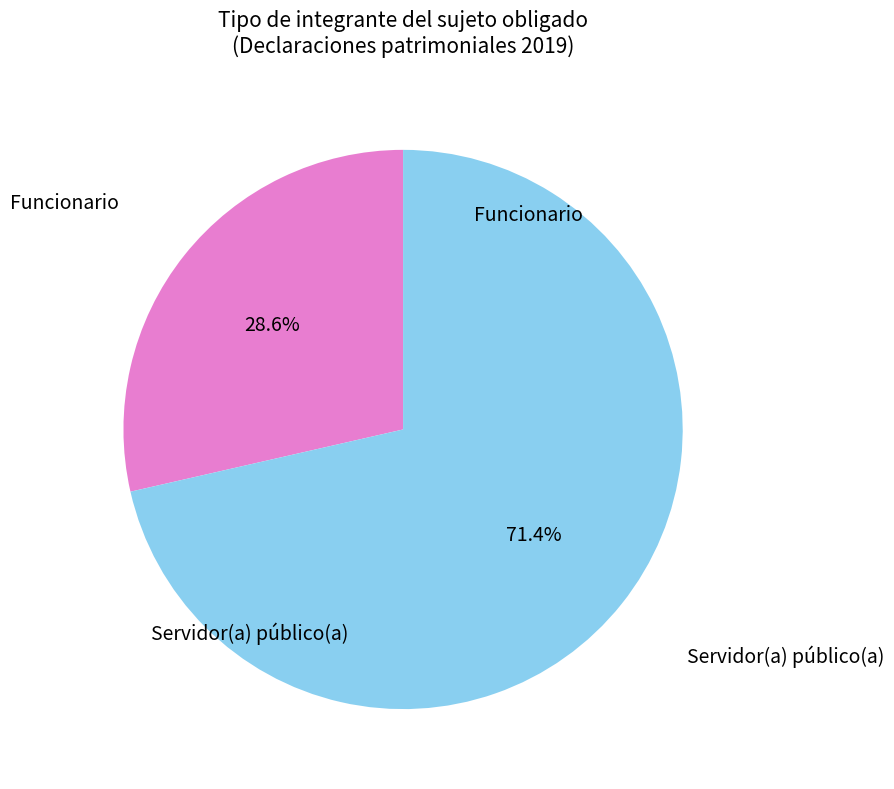

Is there a majority slice in this chart?

Yes